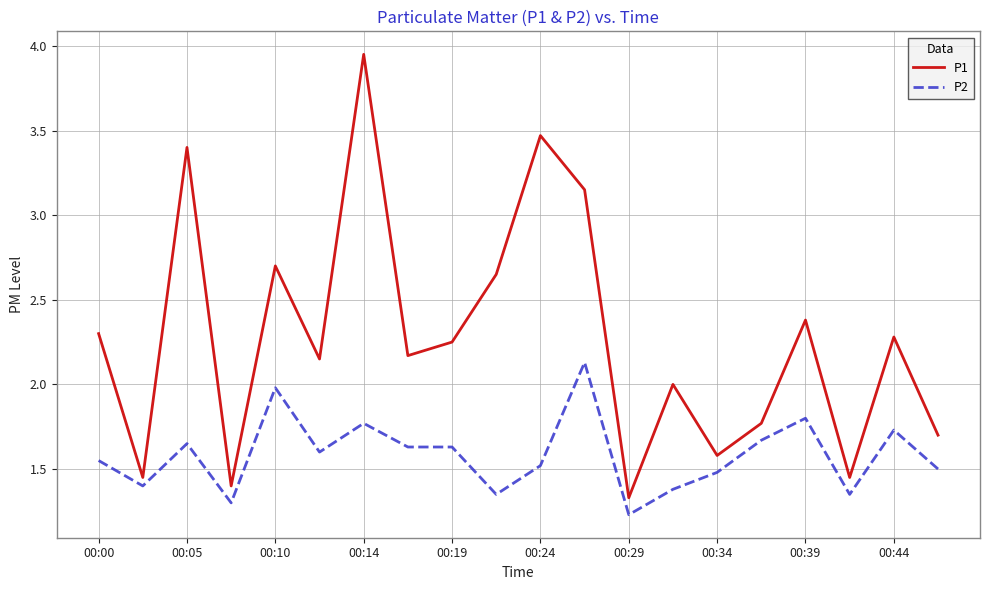

Which series has the widest spread of values?

P1